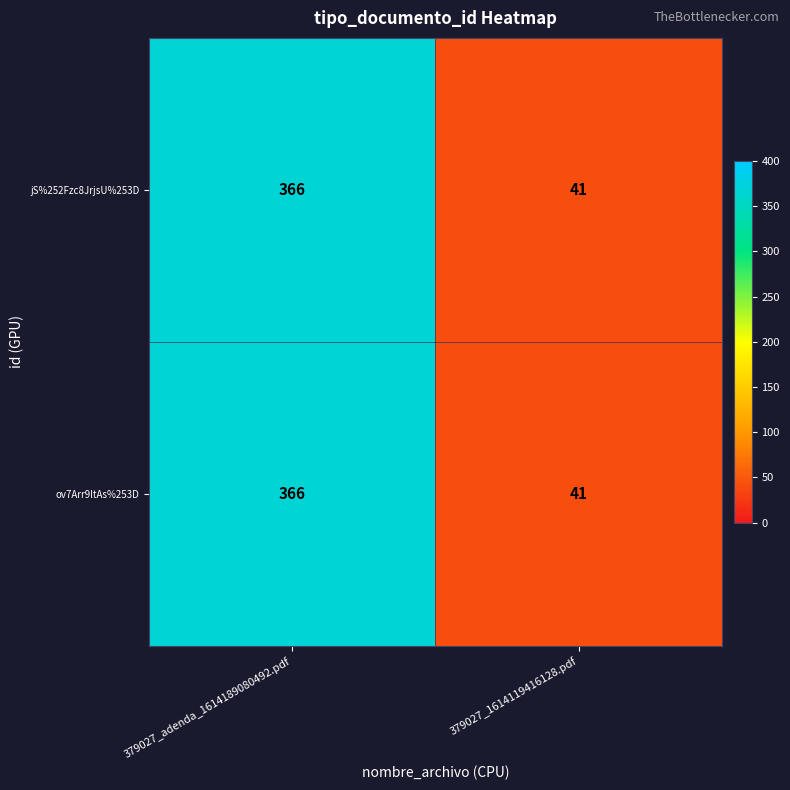

Is the value of ov7Arr9ltAs%253D at 379027_adenda_1614189080492.pdf greater than the value of jS%252Fzc8JrjsU%253D at 379027_1614119416128.pdf?

Yes